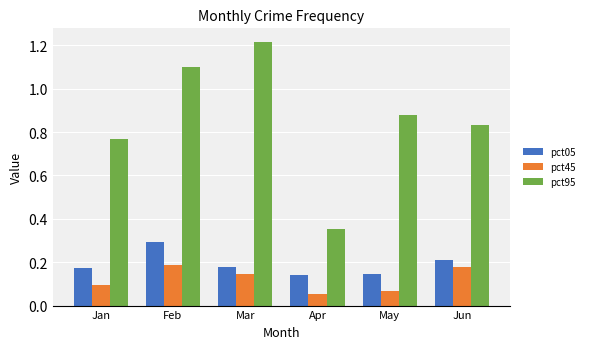

What is the spread (max minus min) of values at Apr?

0.3